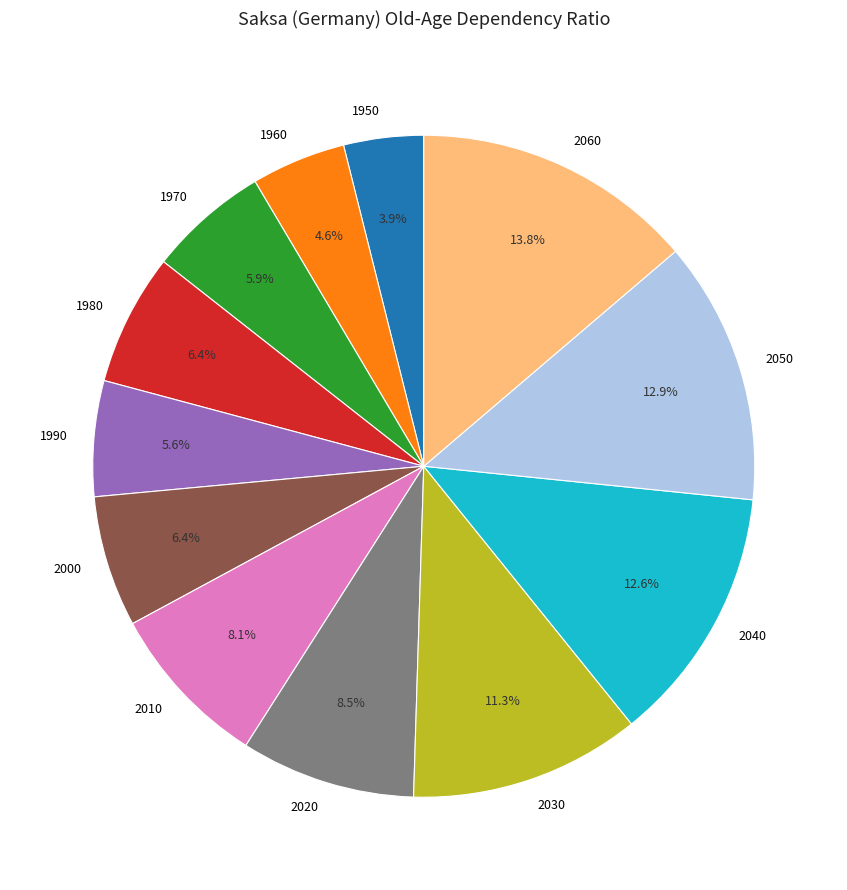

Is there any slice that represents more than half of the pie?

No